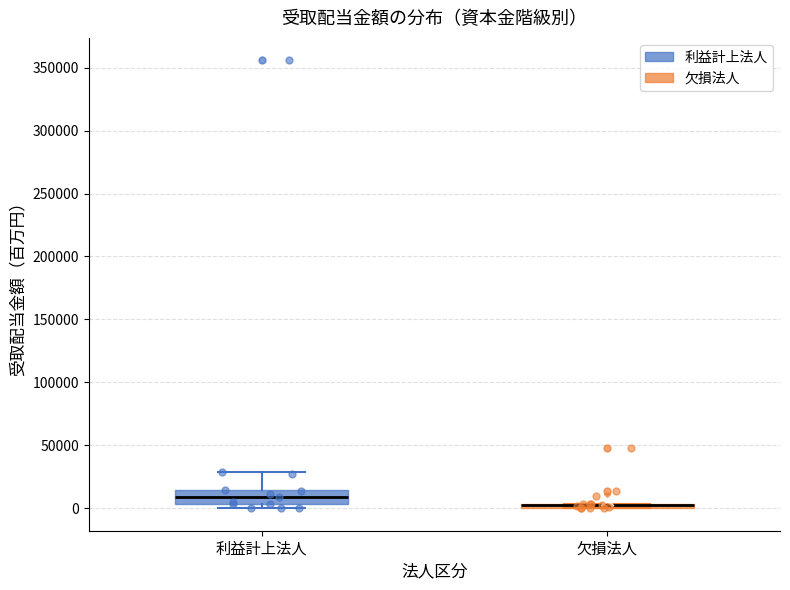

Which box is the tallest, from its lower edge to its upper edge?

利益計上法人